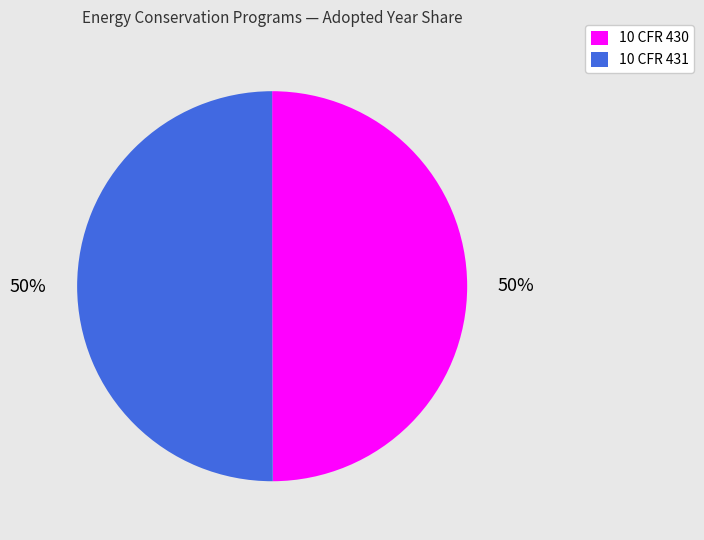

To the nearest percent, what percentage of the pie is 10 CFR 430?

50%